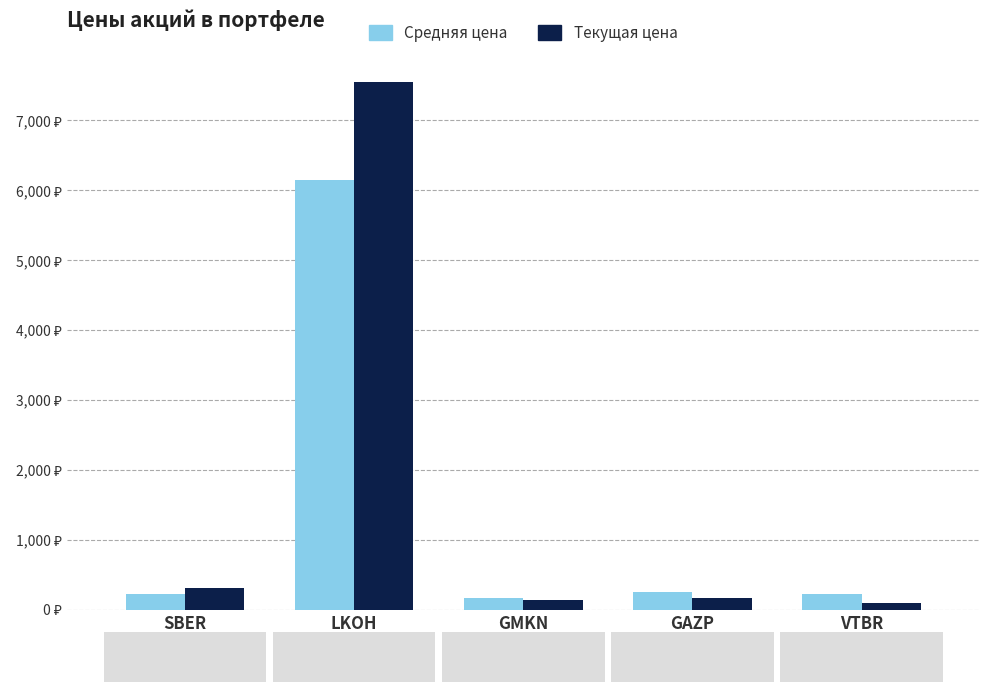

What is the label of the 2nd bar from the left?

LKOH